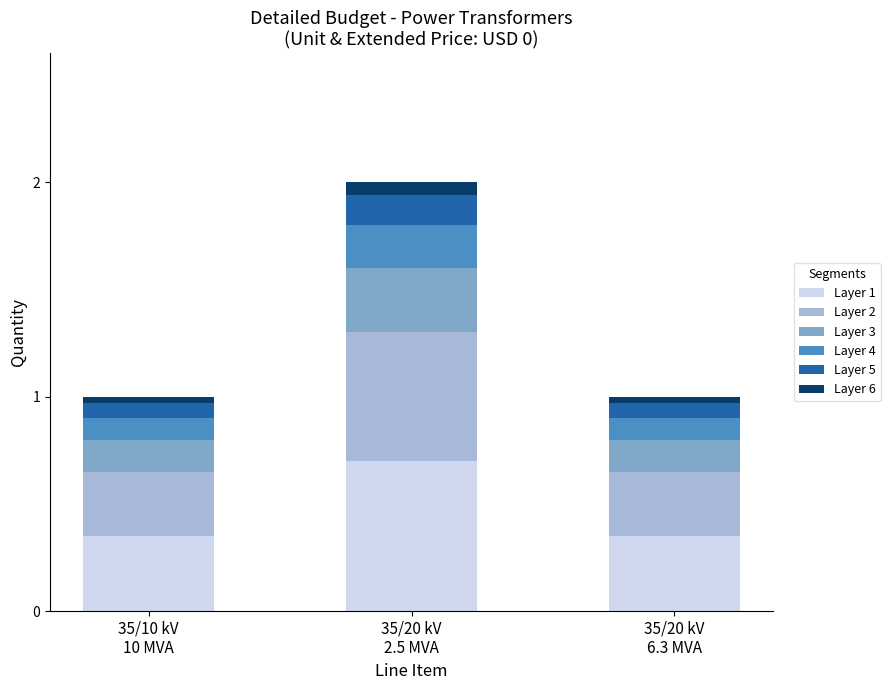

How many bars are there in total?

3